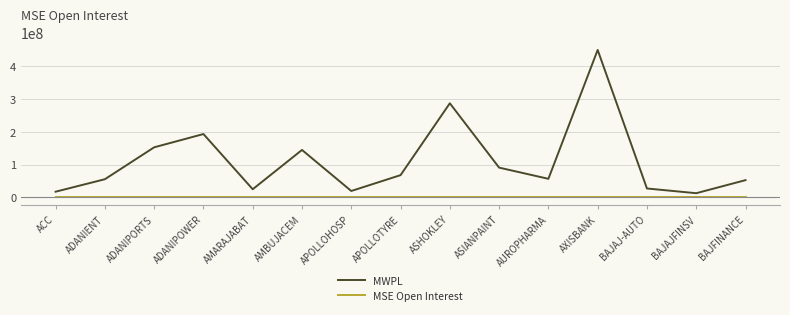

The value of MWPL at ACC is 17078410. True or false?

True